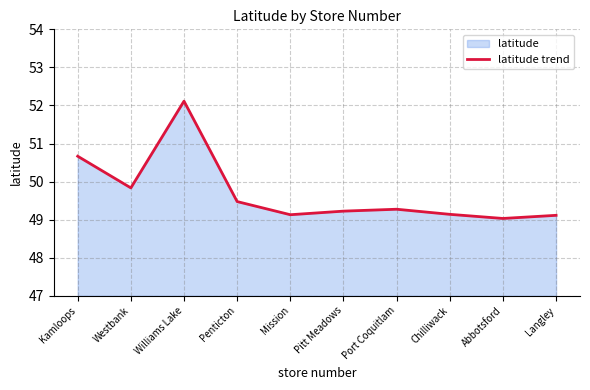

Is it true that the value at Langley is 49.1?

True